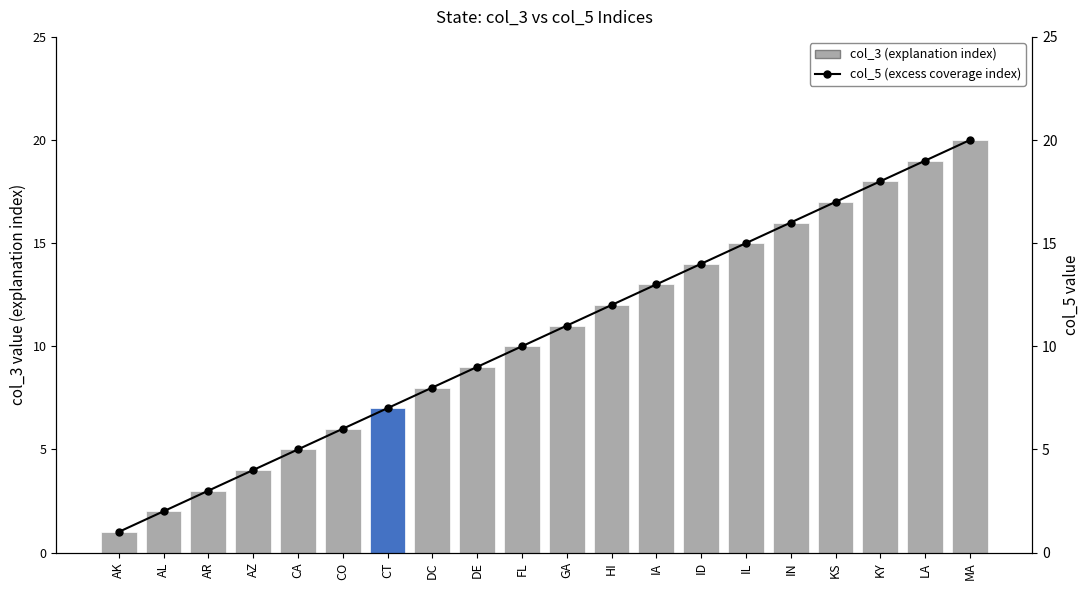

At which label does col_5 (excess coverage index) reach its minimum?

AK